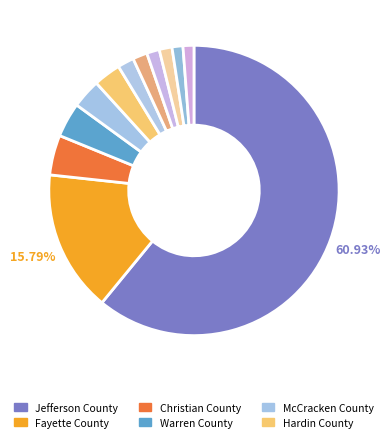

Count the number of slices in the pie.

12